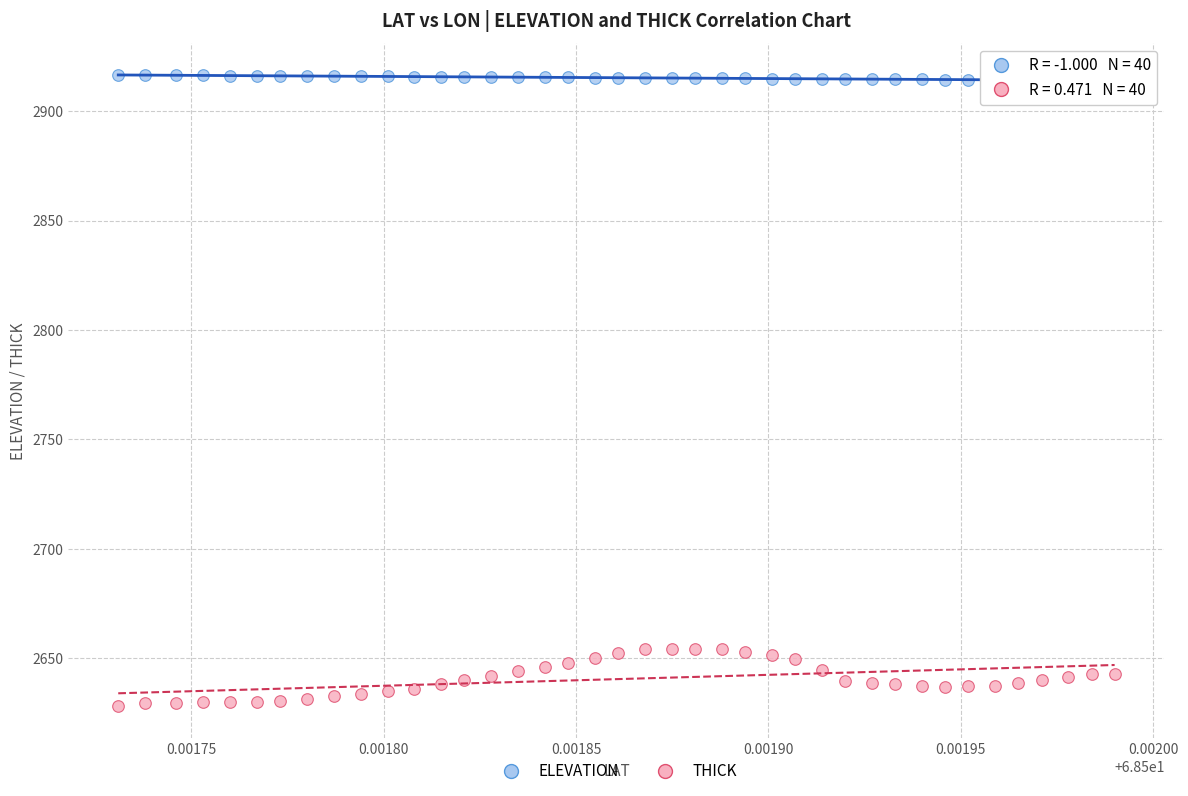

Across all data points, what is the range of Y values (max minus min)?

288.6